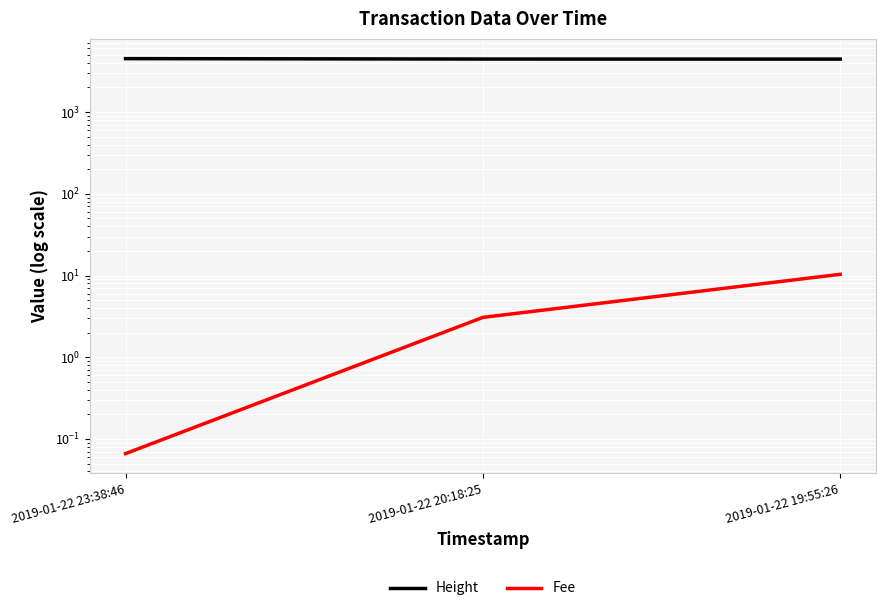

Rank the series by their maximum value, from highest to lowest.

Height, Fee